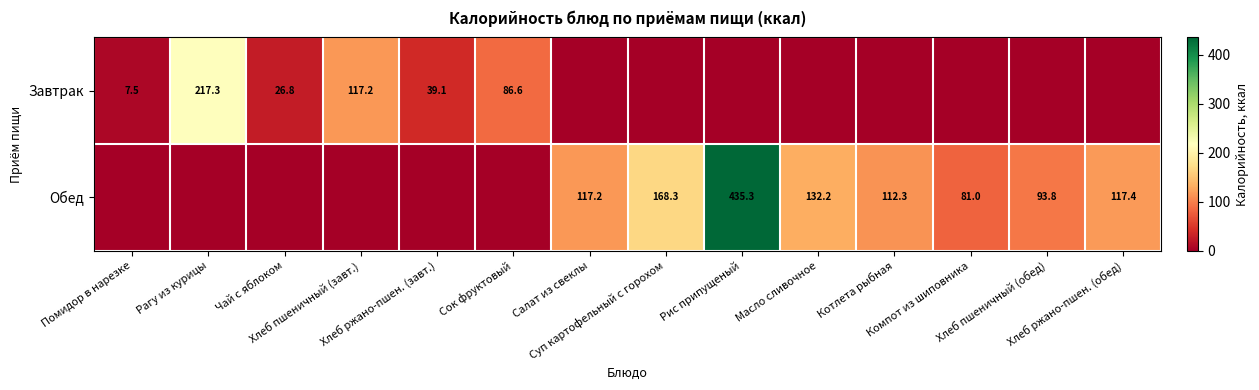

What is the maximum value for Обед?

435.3